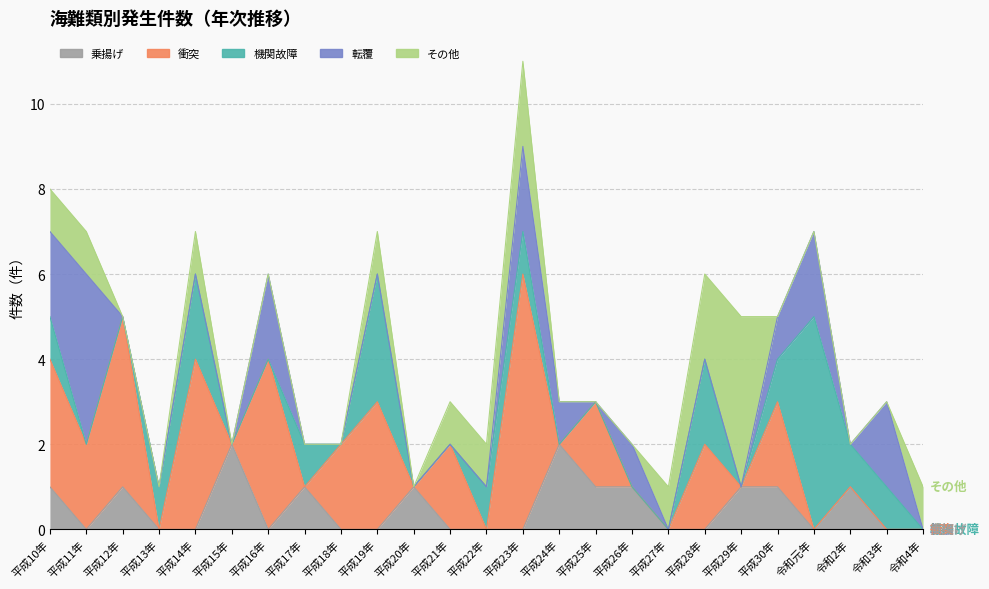

Where do 転覆 and 乗揚げ first cross each other?

平成11年 and 平成12年